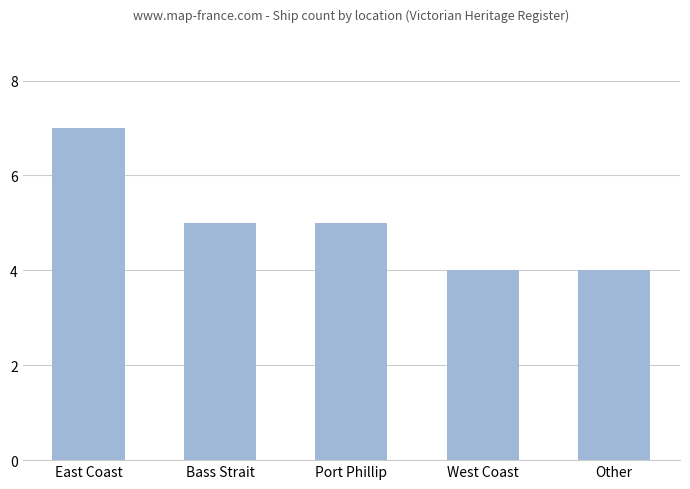

What is the greatest value displayed?

7